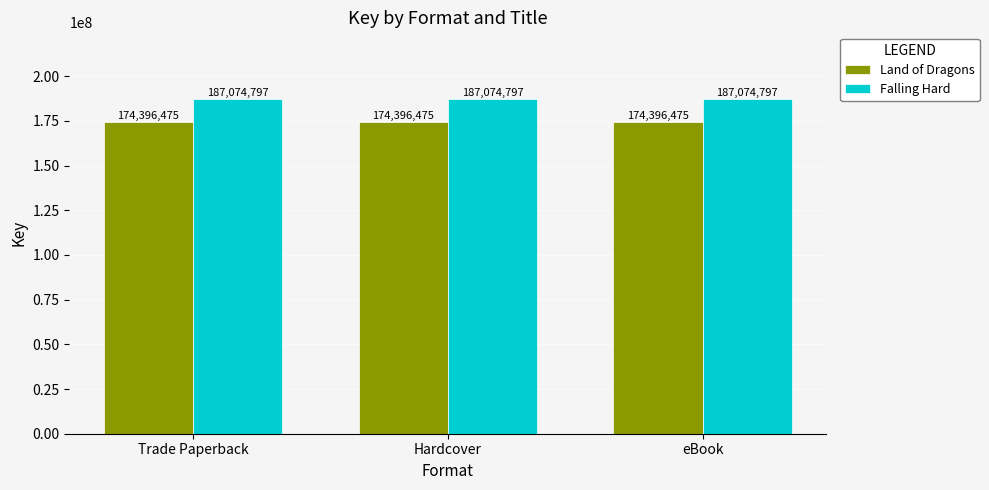

Is it true that Falling Hard equals 96312485 at eBook?

False